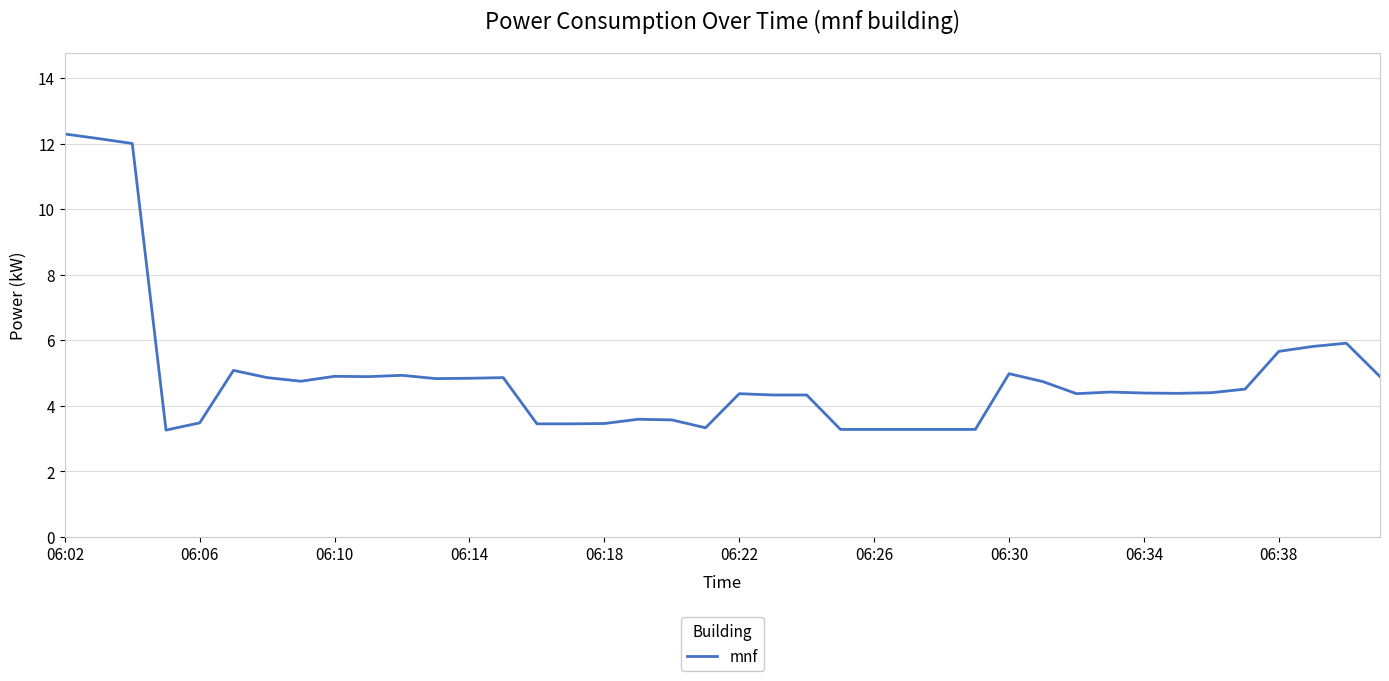

How many distinct data groups are displayed?

1